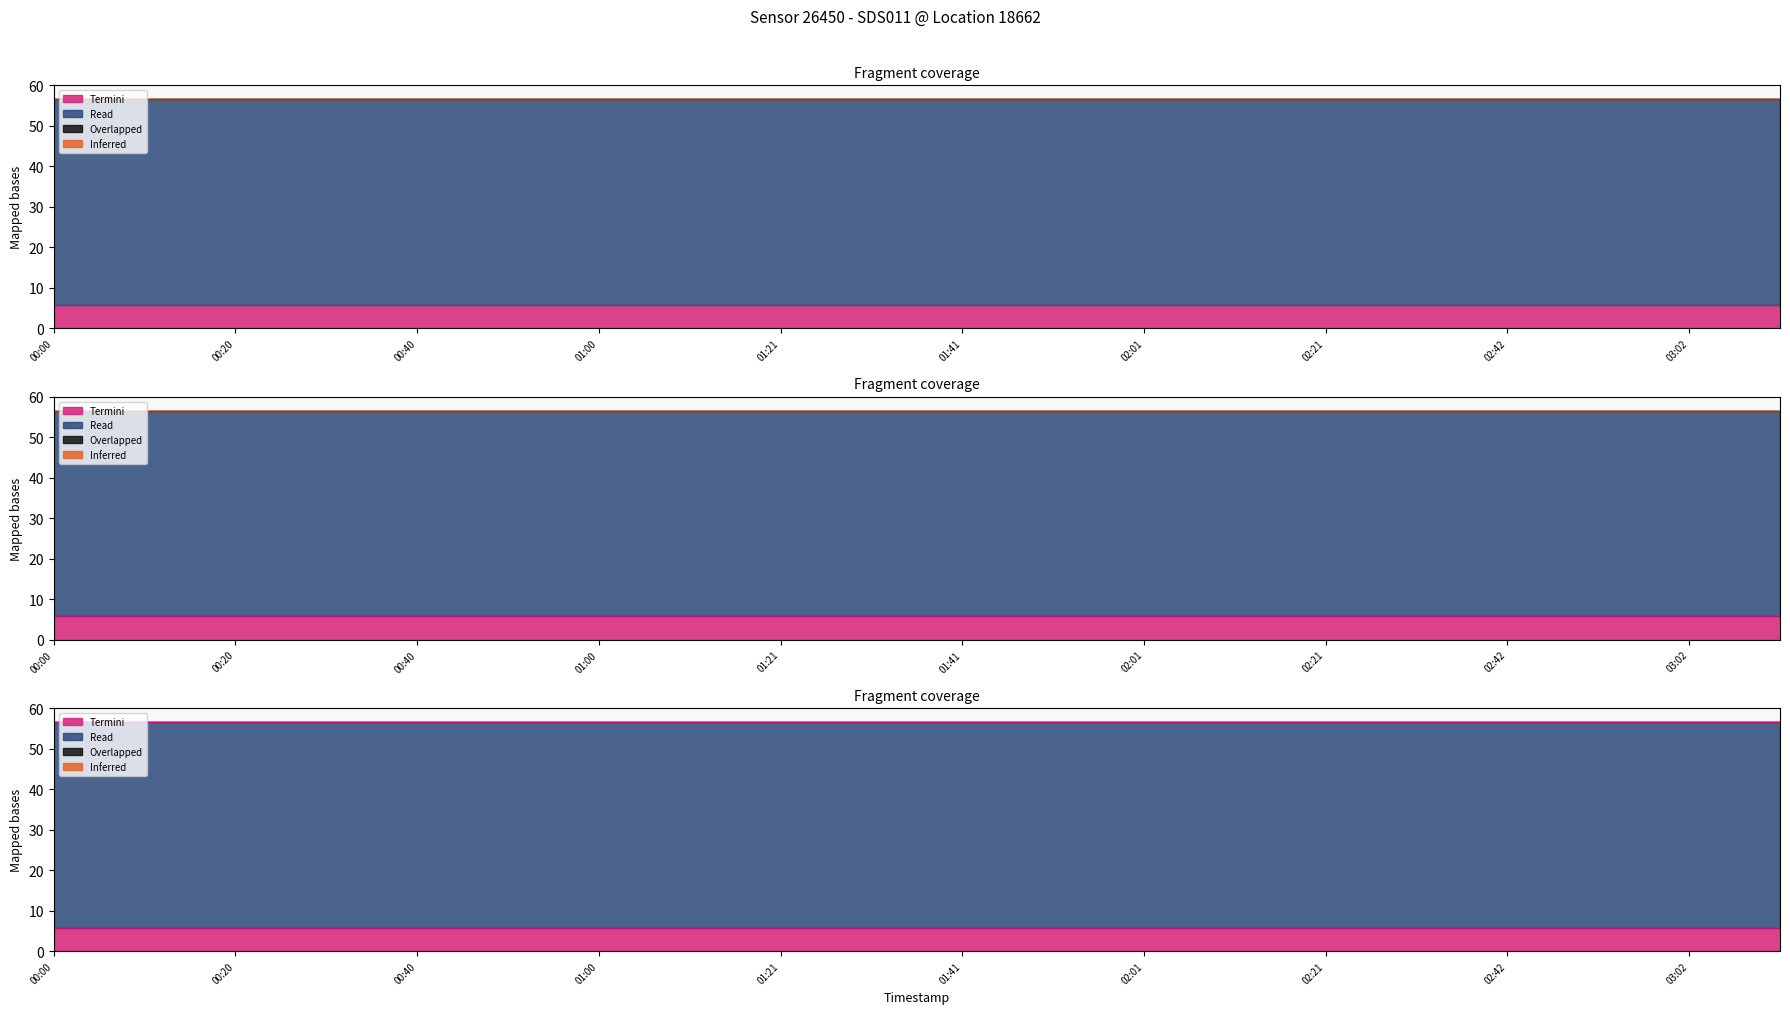

At how many categories does at least one series exceed 15?

20